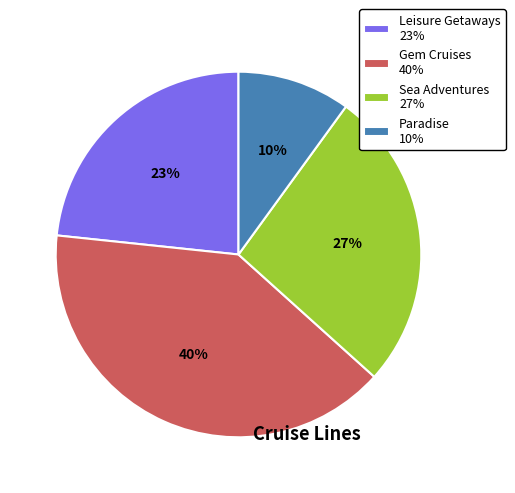

To the nearest percent, what is the average slice percentage?

25%